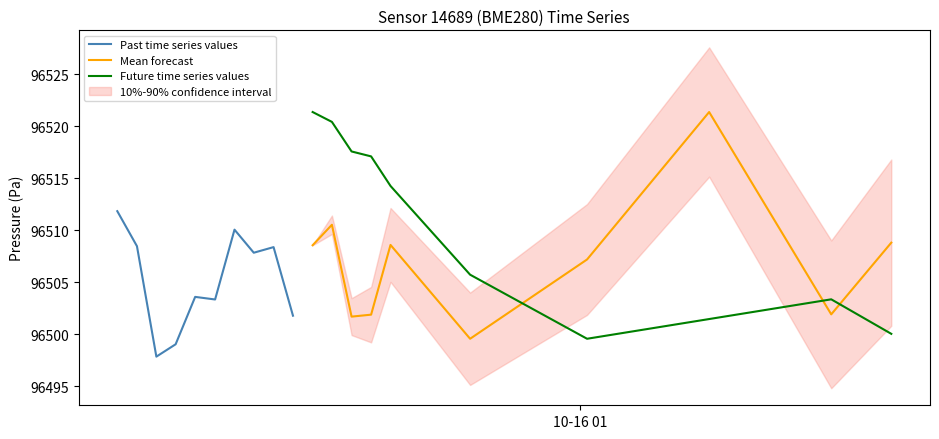

What is the minimum value for Future time series values?

96499.6